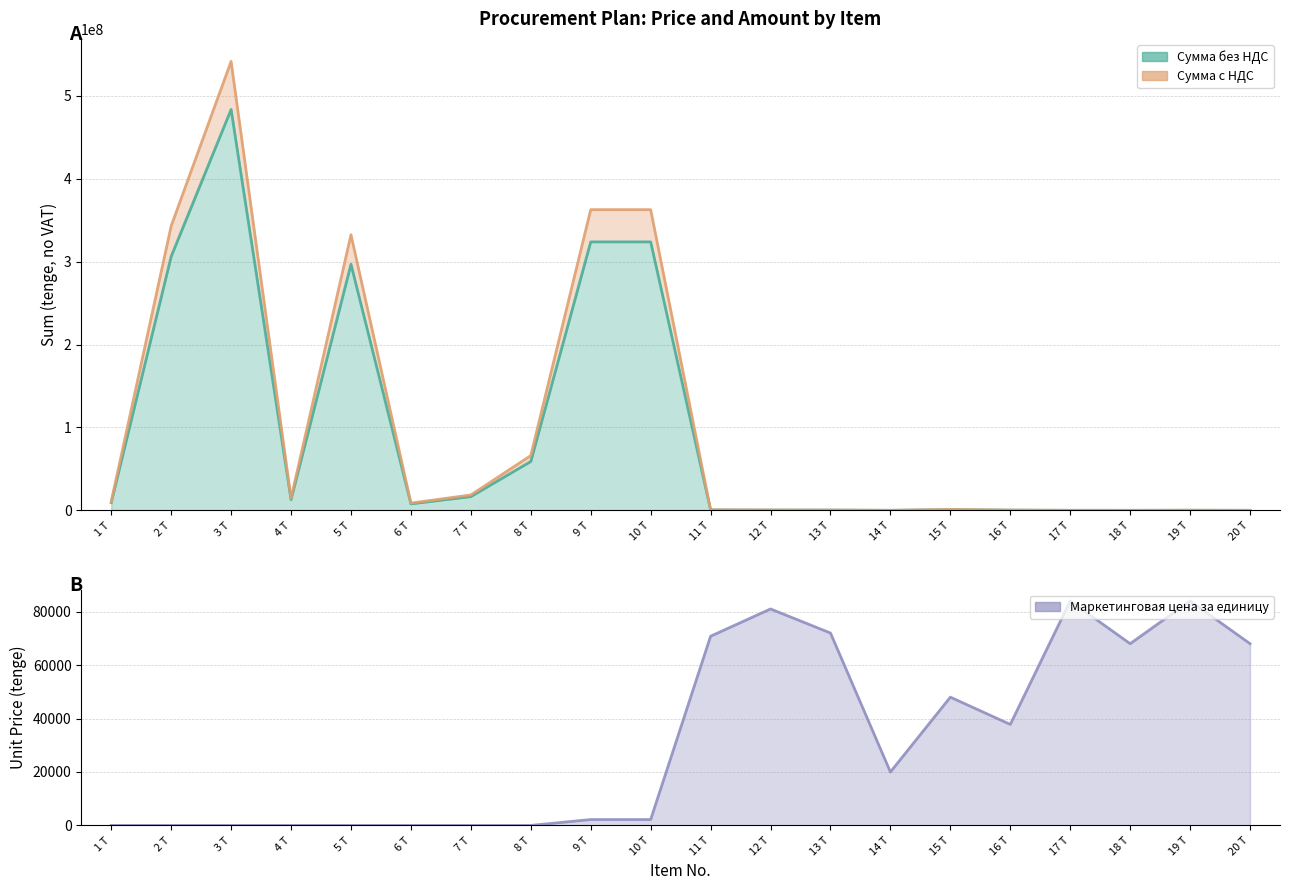

What is the approximate value of Маркетинговая цена за единицу at 2 T?

17.0